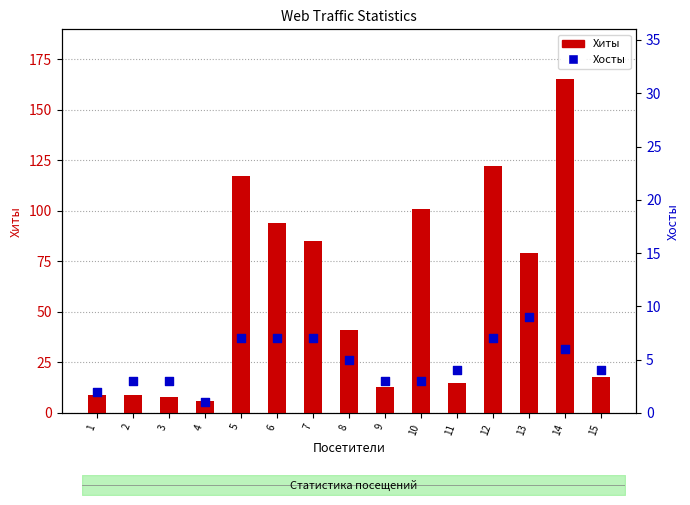

What are all the series names shown in the legend?

Хиты, Хосты